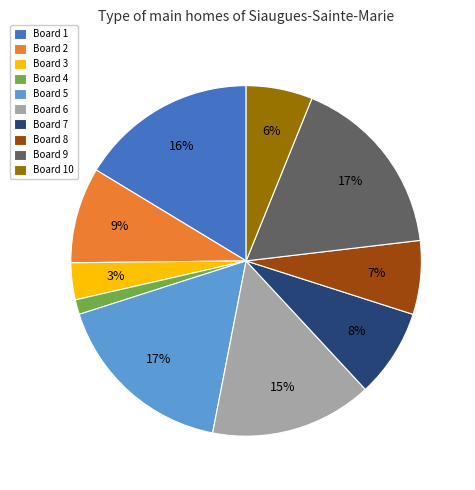

To the nearest percent, what is the difference between the Board 3 and Board 10 slice percentages?

3%